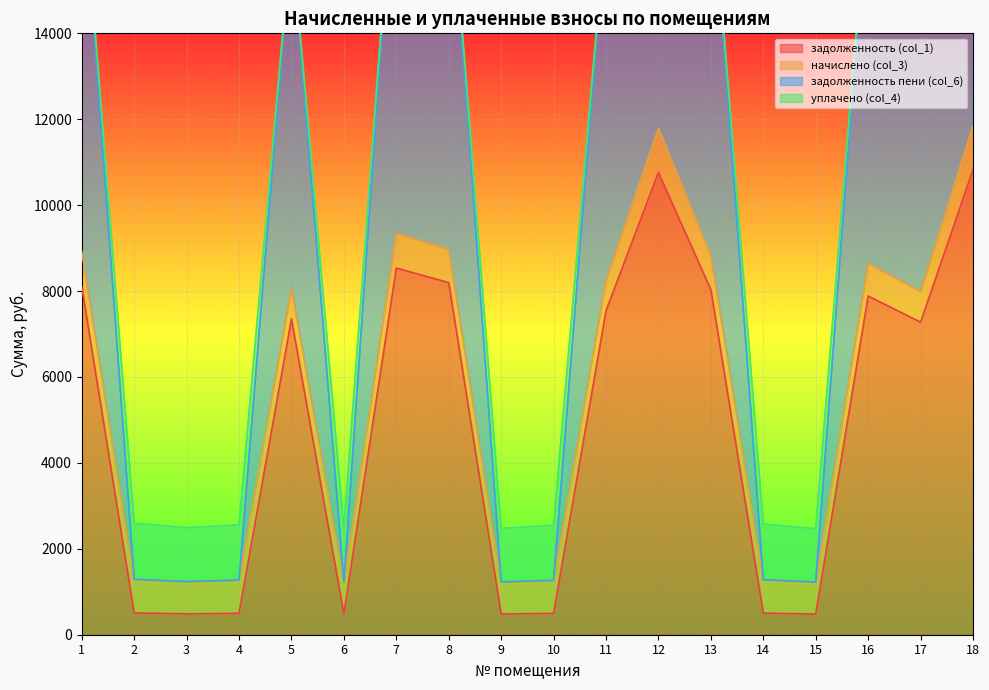

True or false: задолженность пени (col_6) and задолженность (col_1) intersect in this chart.

False